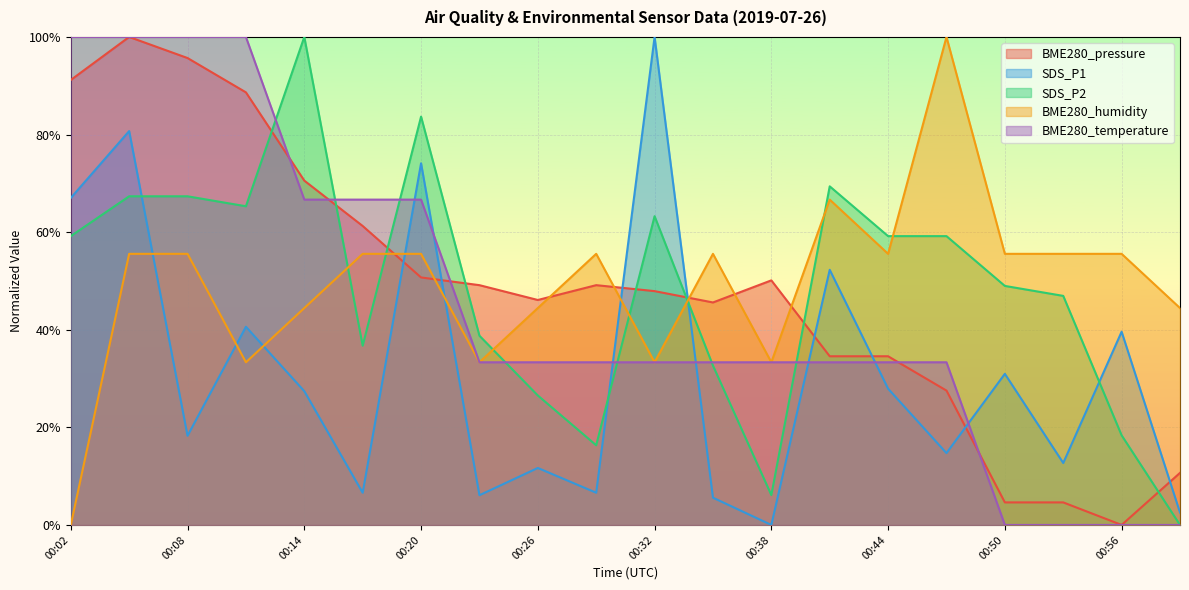

How many values in BME280_pressure are above zero?

19